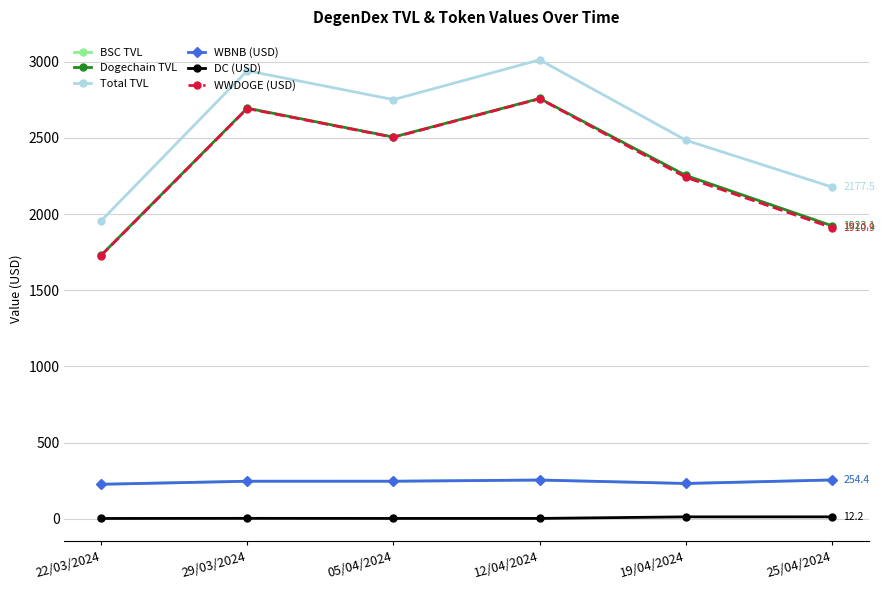

Does the chart have visible grid lines?

Yes